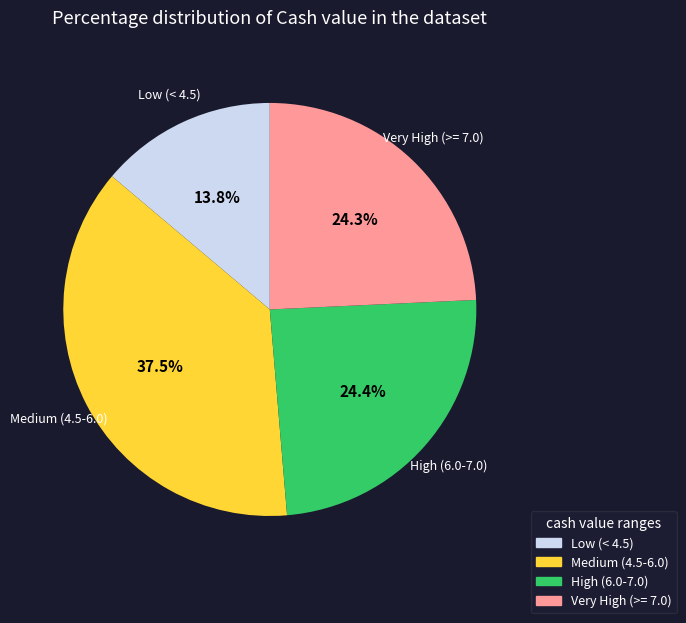

Does any single category account for the majority?

No